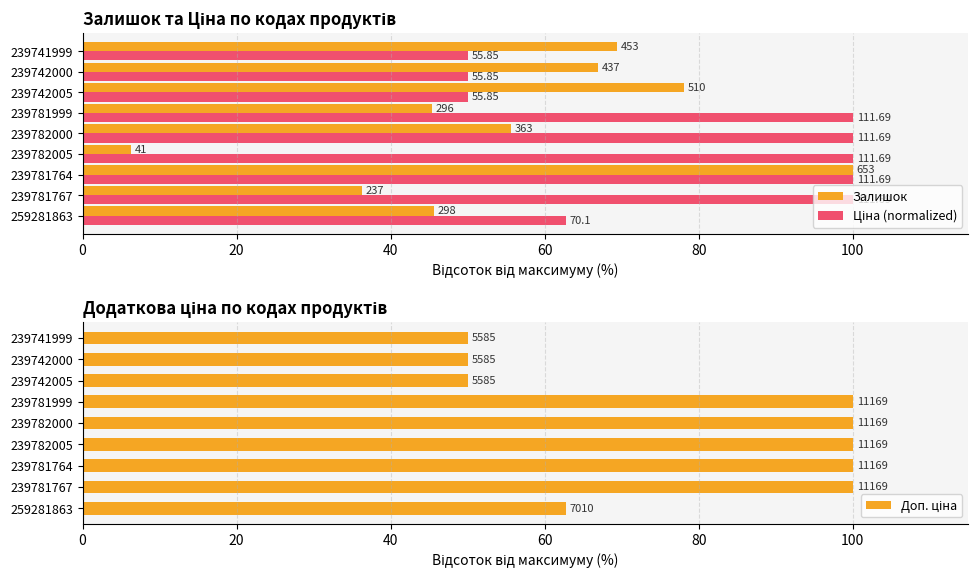

Is it true that Ціна (normalized) equals 11.7 at 239741999?

False